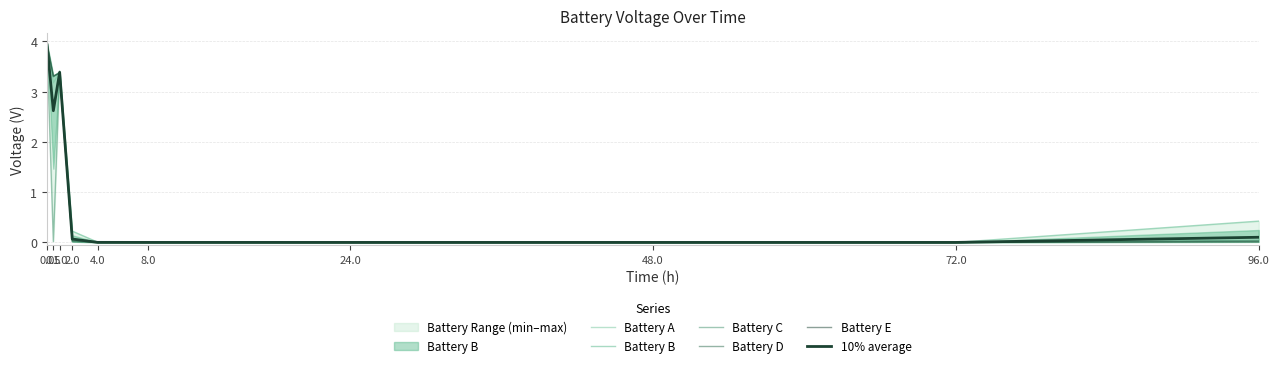

Does the chart have visible grid lines?

Yes